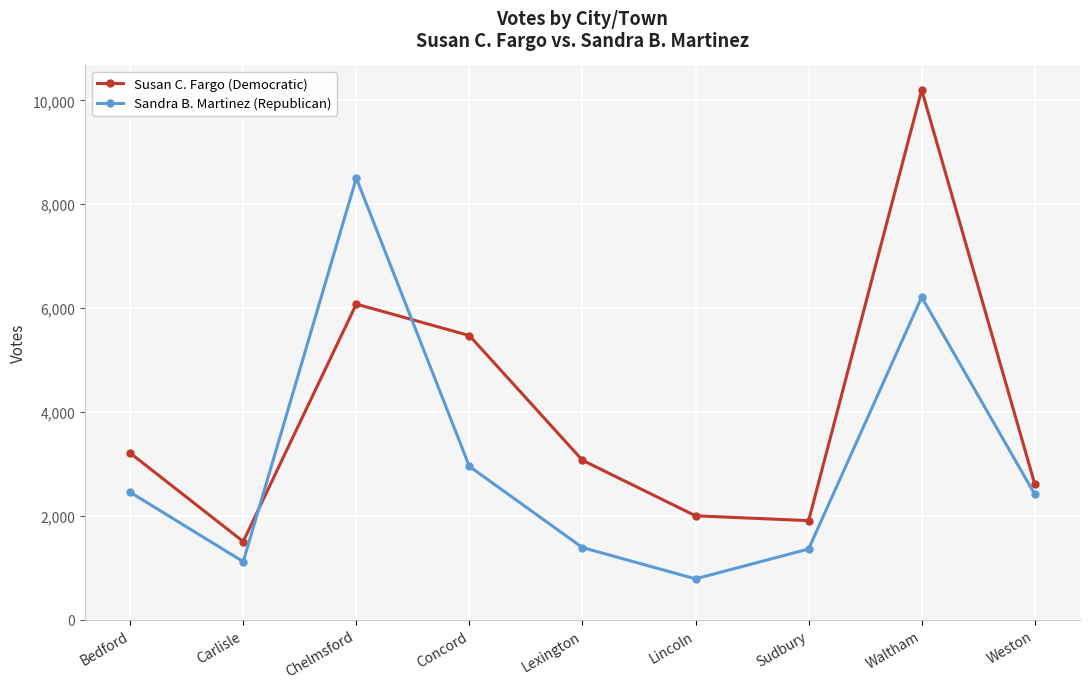

Rank the series by their average value, from lowest to highest.

Sandra B. Martinez (Republican), Susan C. Fargo (Democratic)